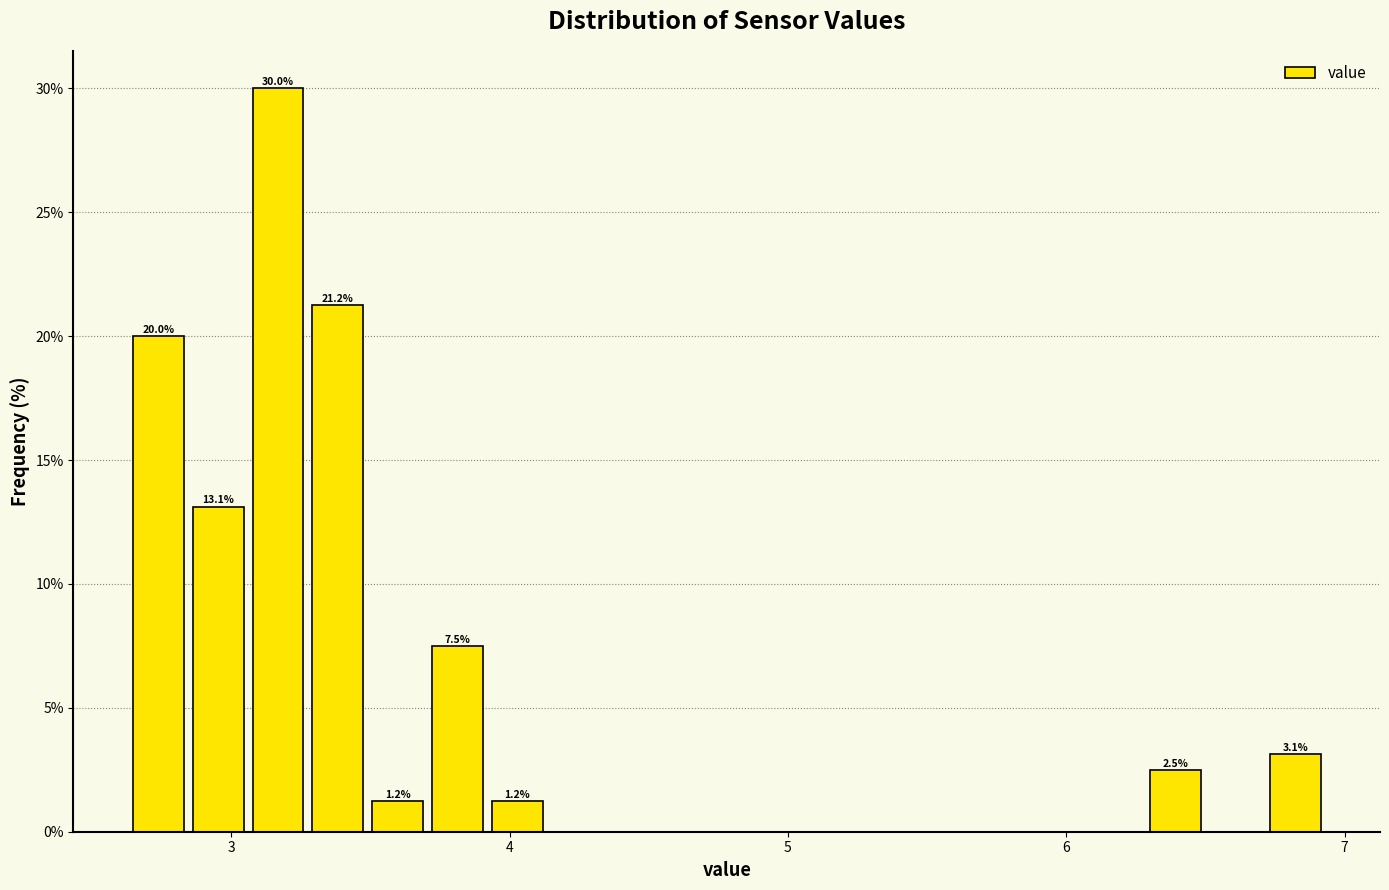

Around what value on the x-axis is the tallest bar? Give the approximate position of its centre, as read against the axis.

3.2